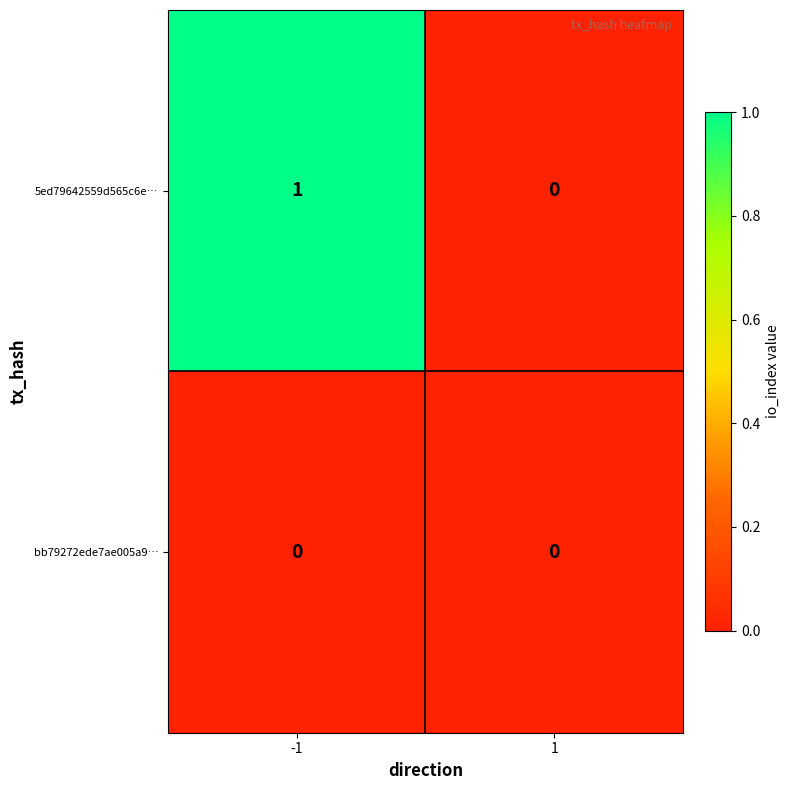

The value of bb79272ede7ae005a9… at -1 is 0. True or false?

True